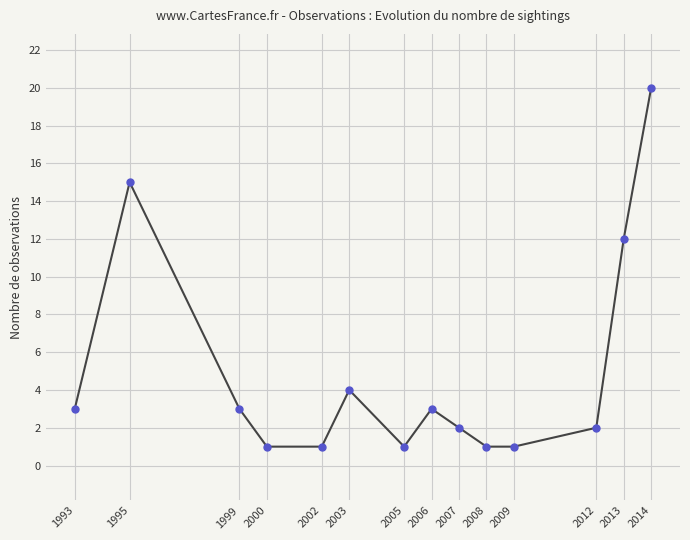

What is the change in value from 1995 to 2012?

-13